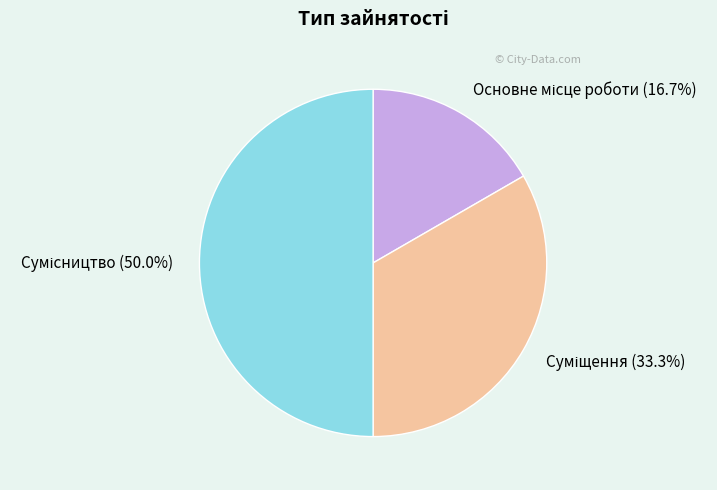

Which category has the biggest portion of the pie?

Сумісництво